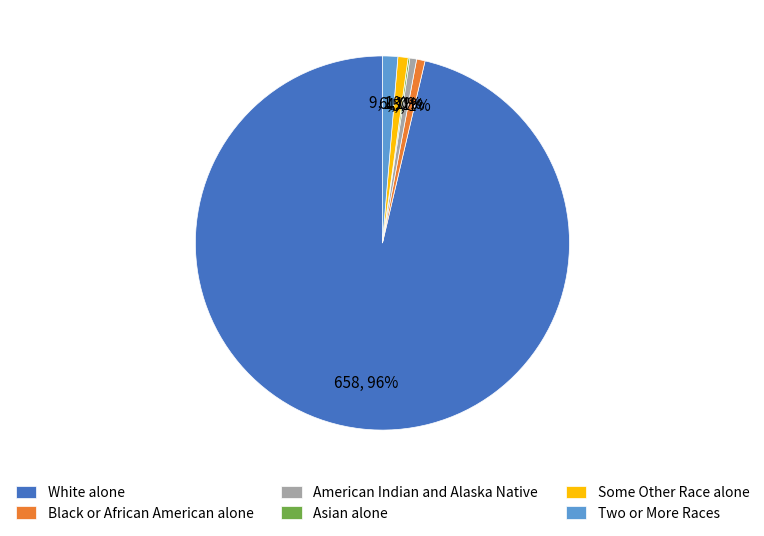

Is the sum of American Indian and Alaska Native and Some Other Race alone greater than half?

No